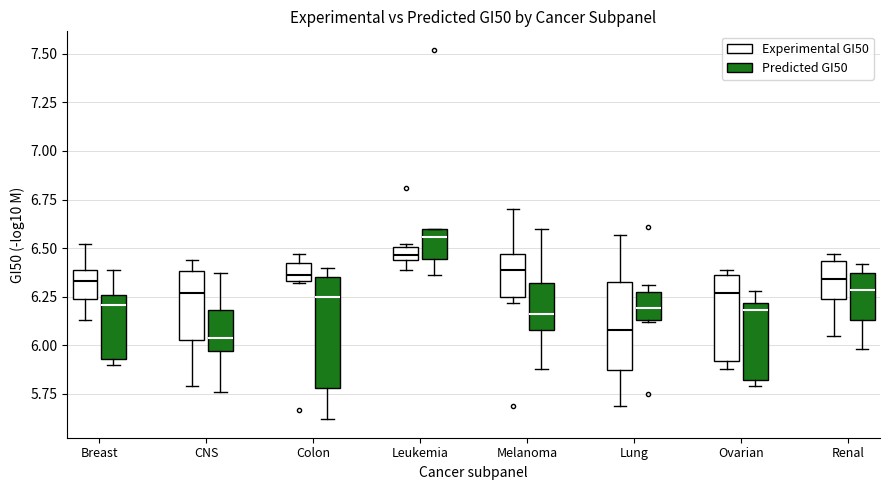

Where is the lower edge of the box for Breast (Predicted GI50) on the y-axis? The values are not printed on the chart, so give them approximately, as read against the axis.

5.95